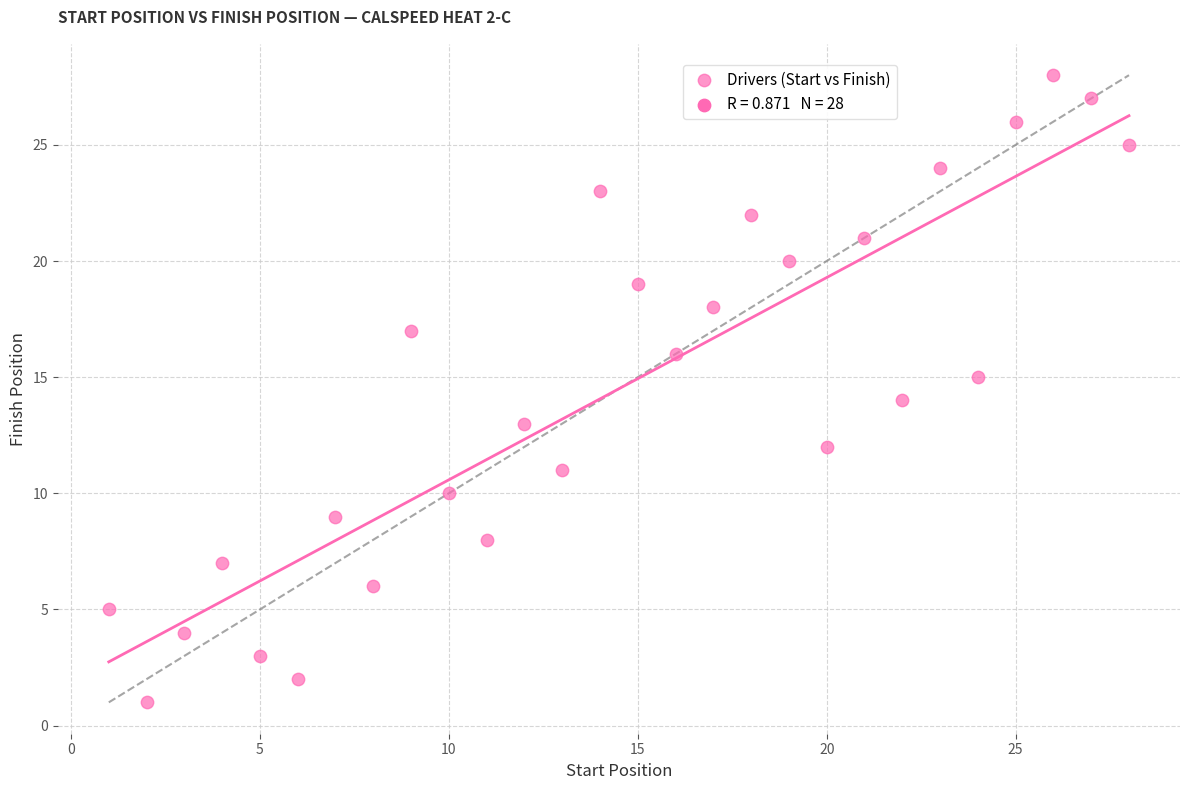

What is the range of Y values (max minus min)?

27